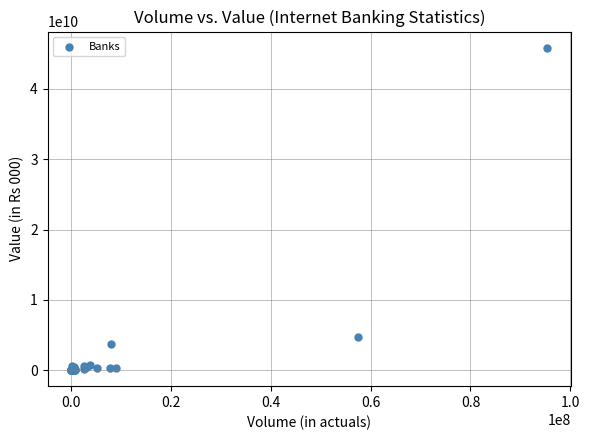

What Y value in the scatter plot is closest to 22939593546?

4739854562.9